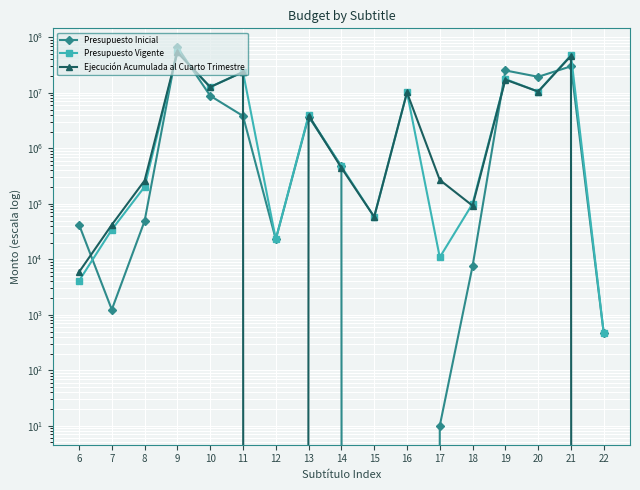

Is the value of Ejecución Acumulada al Cuarto Trimestre at 10 greater than the value of Presupuesto Inicial at 11?

Yes